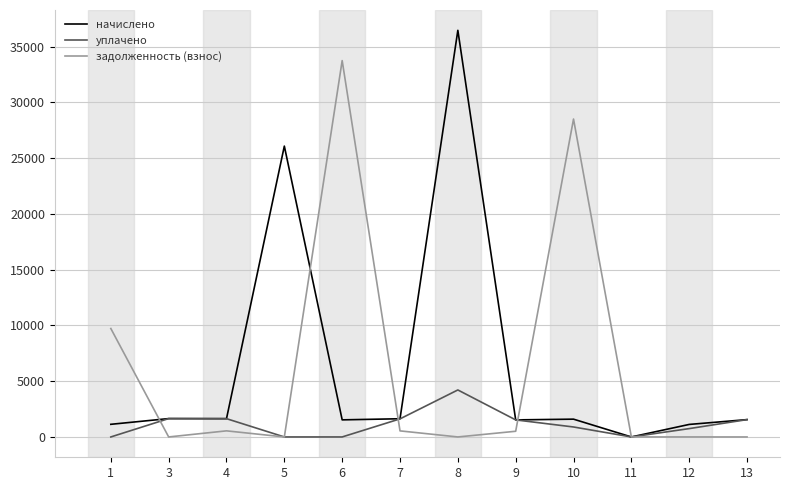

How many series are shown in this chart?

3